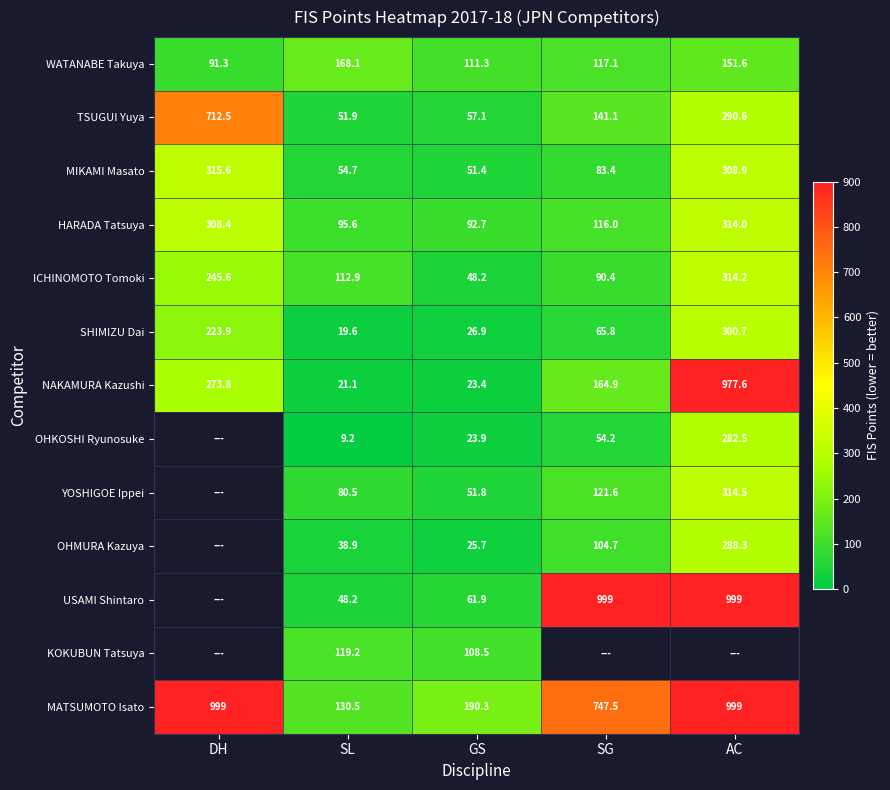

At how many categories does at least one series exceed 542?

3